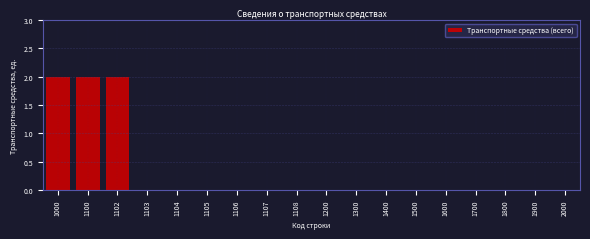

Reading left to right, what are all the values shown in this chart?

1000=2	1100=2	1102=2	1103=0	1104=0	1105=0	1106=0	1107=0	1108=0	1200=0	1300=0	1400=0	1500=0	1600=0	1700=0	1800=0	1900=0	2000=0